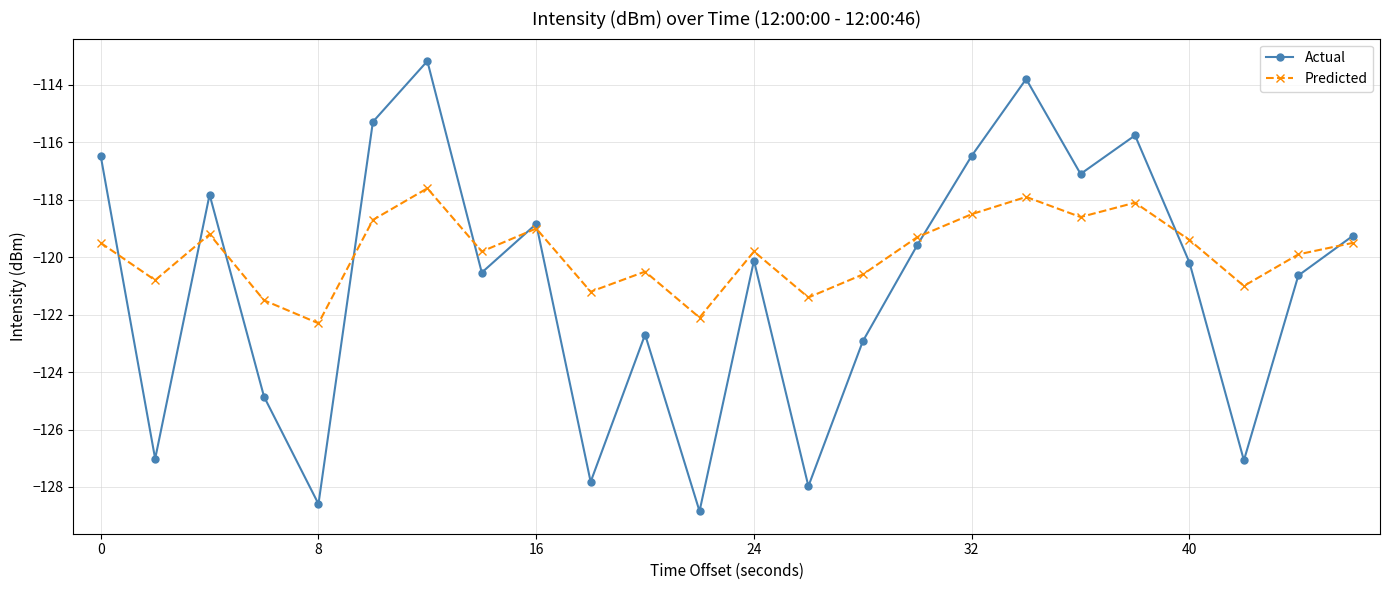

What is the value of the Actual point at the 4th from the left?

-124.9